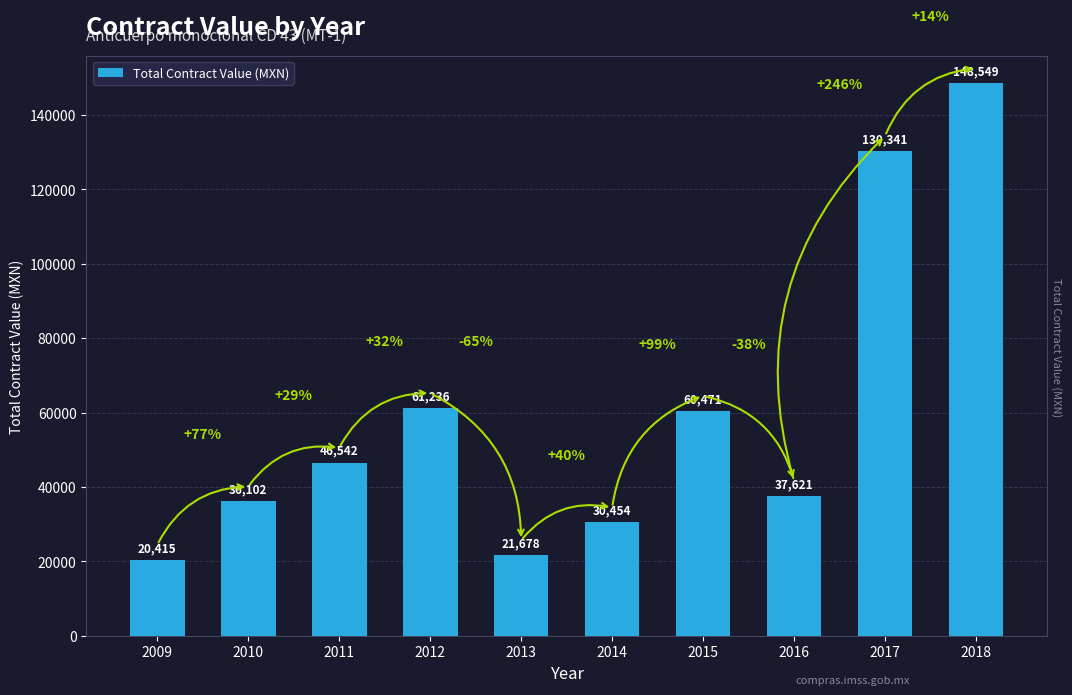

Which has a higher value, 2016 or 2015?

2015